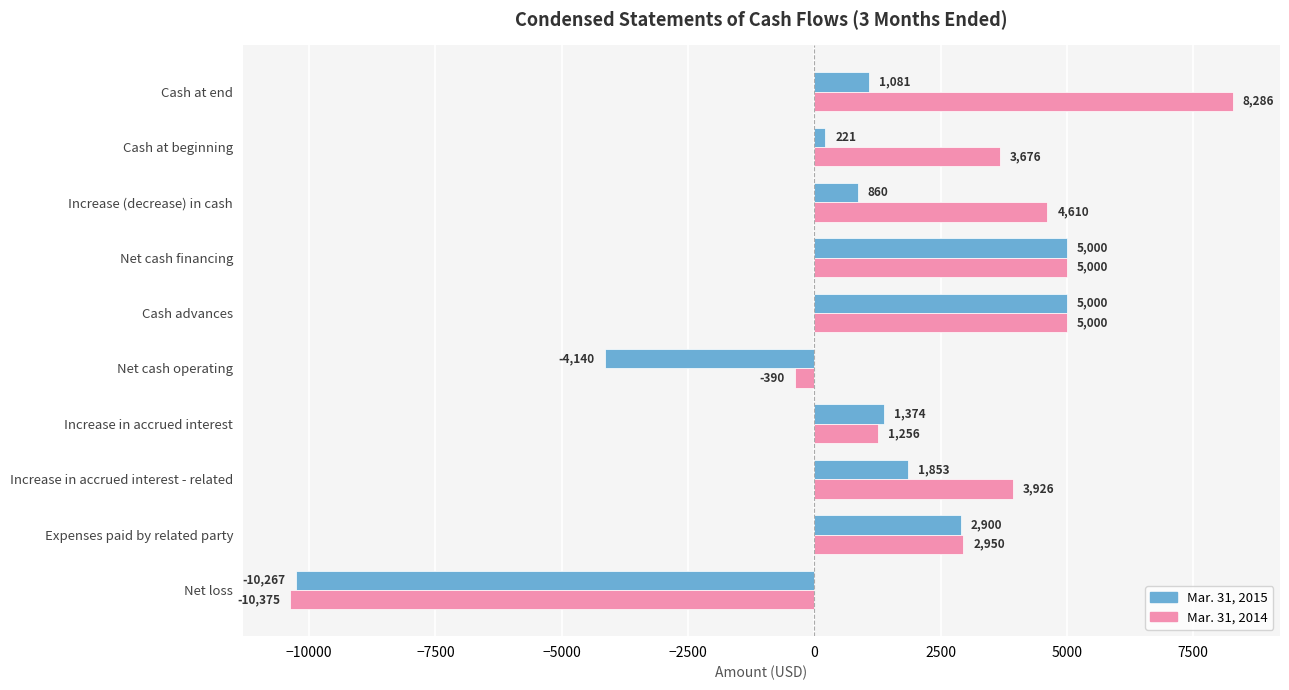

How many values in Mar. 31, 2015 are above zero?

8